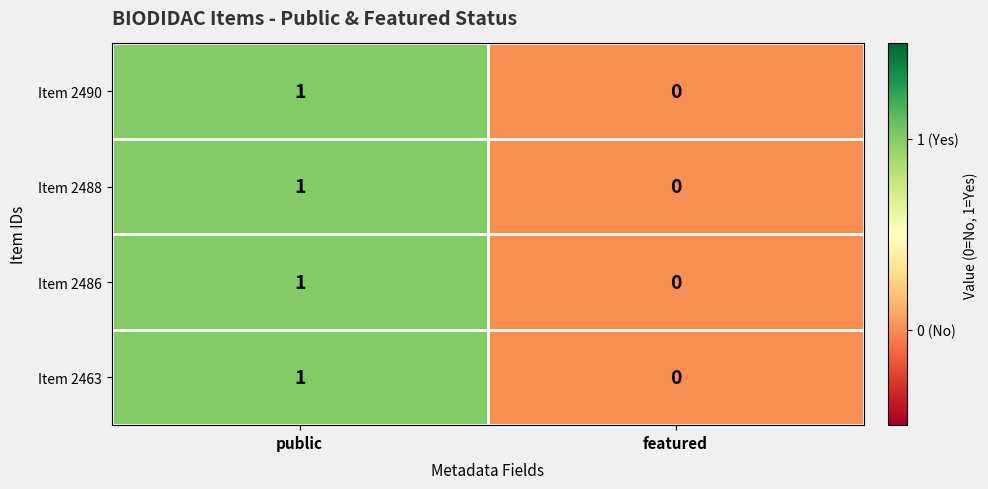

Reading left to right, extract all data points from this chart.

Item 2490: public=1	featured=0
Item 2488: public=1	featured=0
Item 2486: public=1	featured=0
Item 2463: public=1	featured=0